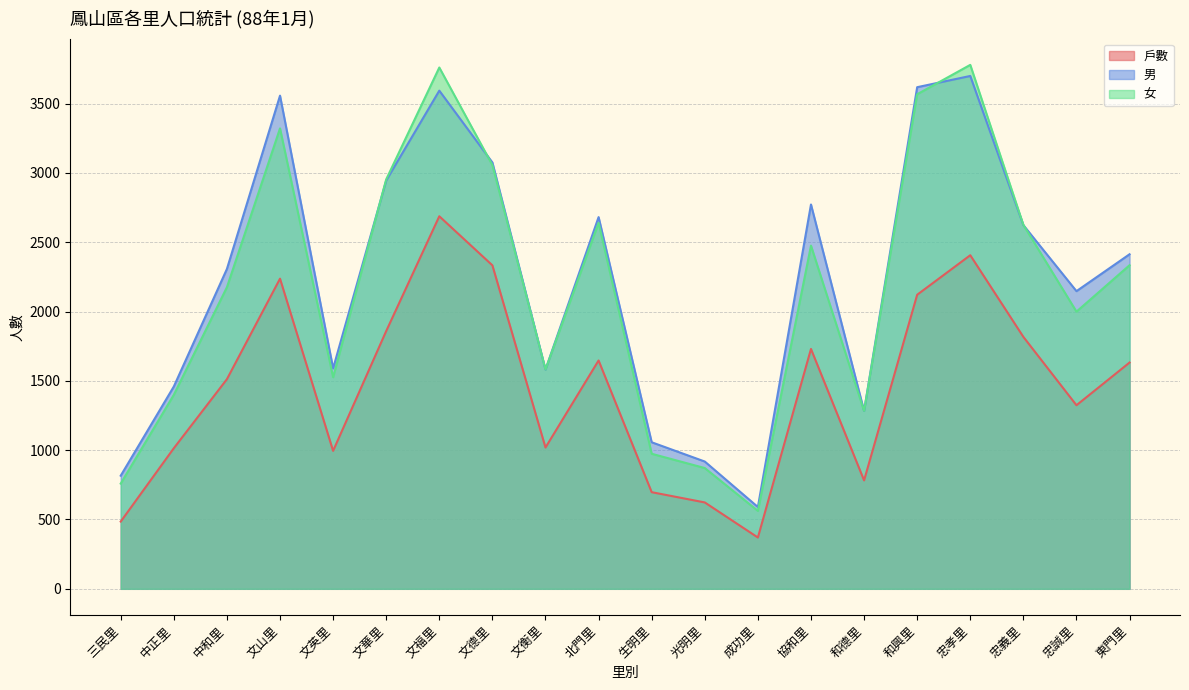

What is the total value across all series at 文英里?

4111